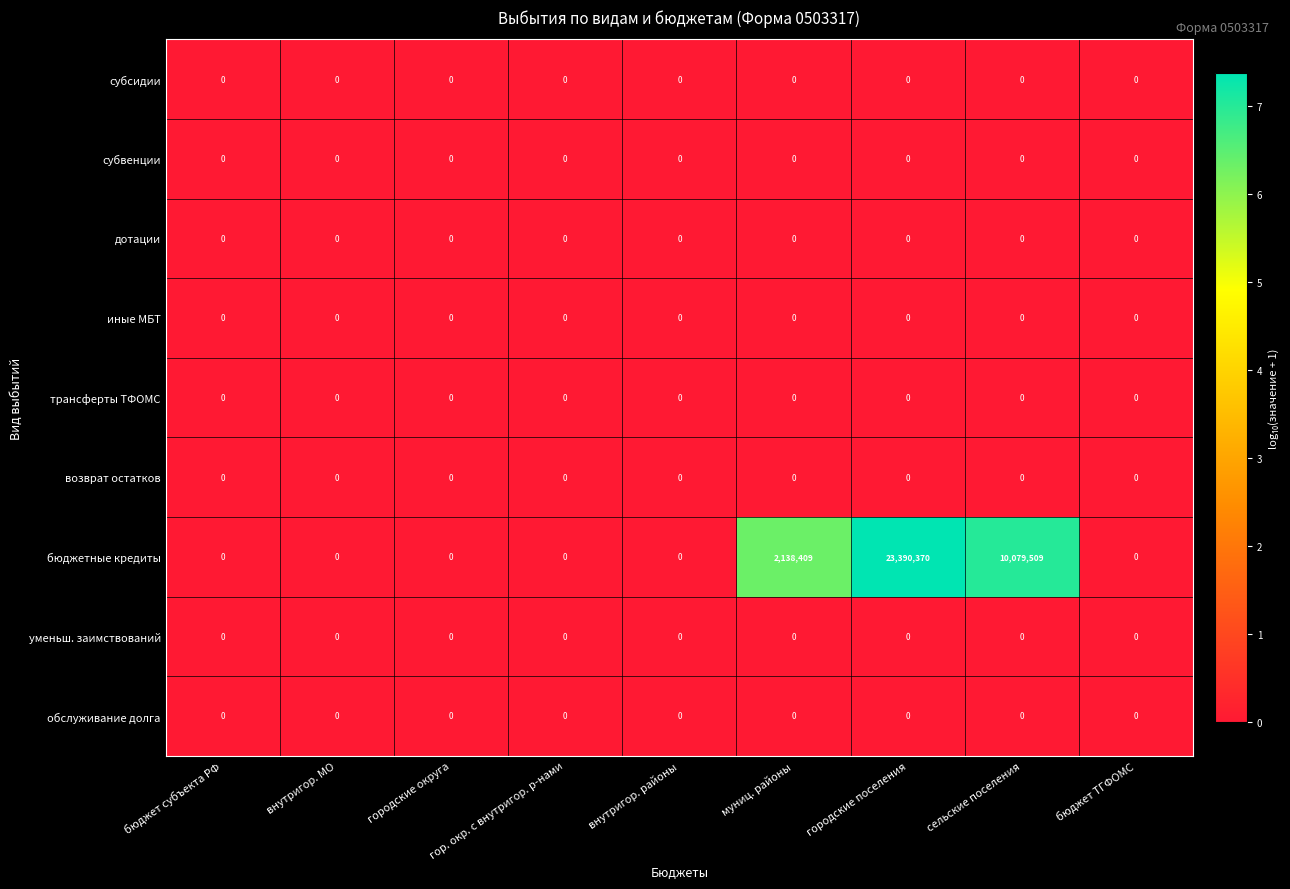

Is it true that возврат остатков equals 0 at муниц. районы?

True